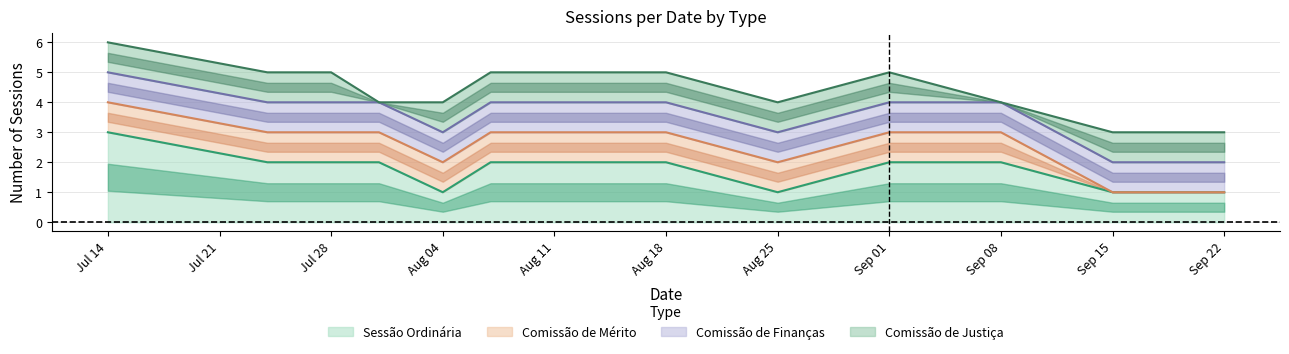

Reading right to left, list all the values displayed in this chart.

Sessão Ordinária: 2025-09-22=1	2025-09-15=1	2025-09-08=2	2025-09-01=2	2025-08-25=1	2025-08-18=2	2025-08-11=2	2025-08-07=2	2025-08-04=1	2025-07-31=2	2025-07-28=2	2025-07-24=2	2025-07-14=3
Comissão de Mérito: 2025-09-22=0	2025-09-15=0	2025-09-08=1	2025-09-01=1	2025-08-25=1	2025-08-18=1	2025-08-11=1	2025-08-07=1	2025-08-04=1	2025-07-31=1	2025-07-28=1	2025-07-24=1	2025-07-14=1
Comissão de Finanças: 2025-09-22=1	2025-09-15=1	2025-09-08=1	2025-09-01=1	2025-08-25=1	2025-08-18=1	2025-08-11=1	2025-08-07=1	2025-08-04=1	2025-07-31=1	2025-07-28=1	2025-07-24=1	2025-07-14=1
Comissão de Justiça: 2025-09-22=1	2025-09-15=1	2025-09-08=0	2025-09-01=1	2025-08-25=1	2025-08-18=1	2025-08-11=1	2025-08-07=1	2025-08-04=1	2025-07-31=0	2025-07-28=1	2025-07-24=1	2025-07-14=1